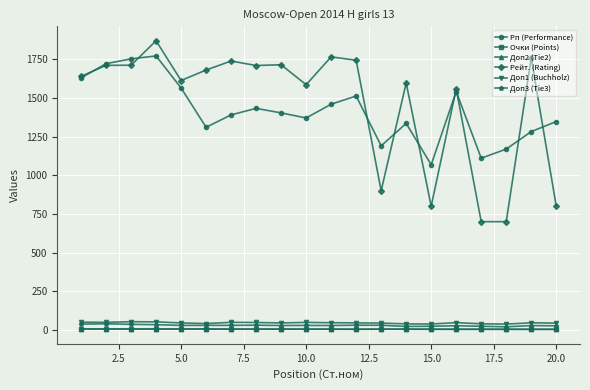

What is the value of the Доп3 (Tie3) point at the 2nd from the left?

40.0